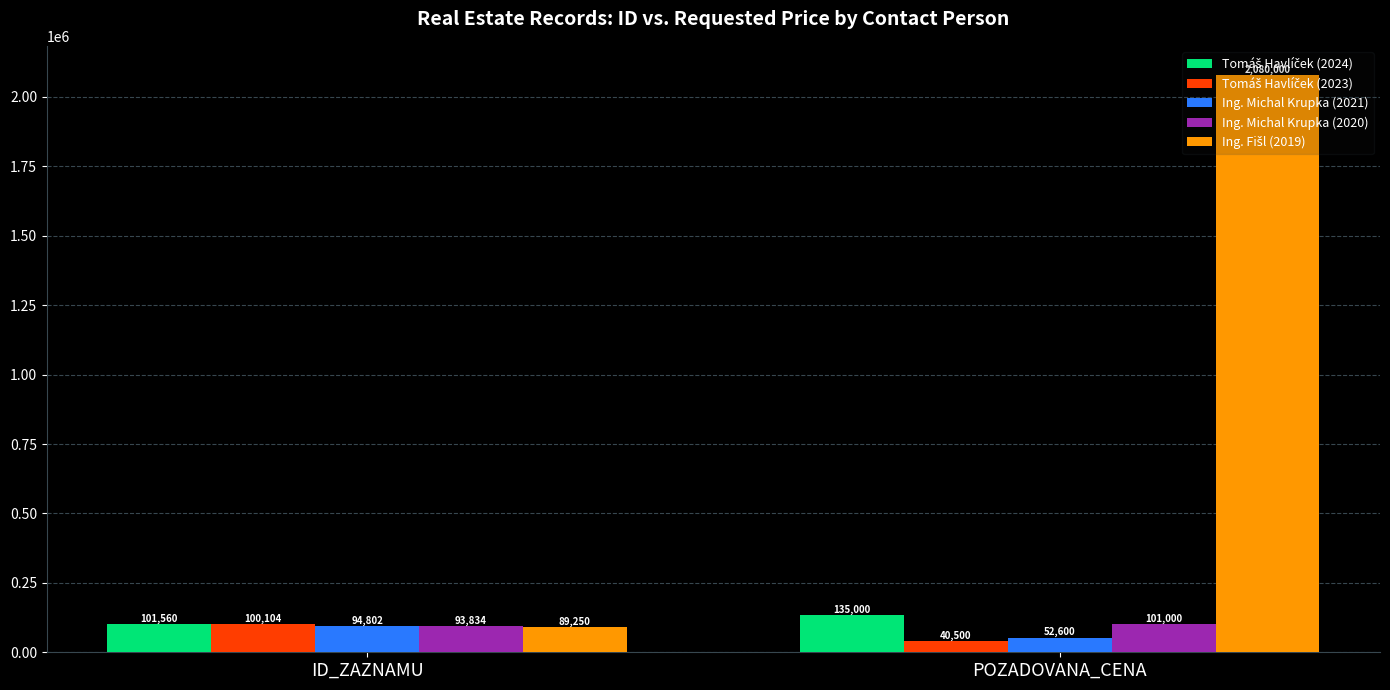

Read the Ing. Michal Krupka (2021) value at POZADOVANA_CENA, to the nearest 10.

52600